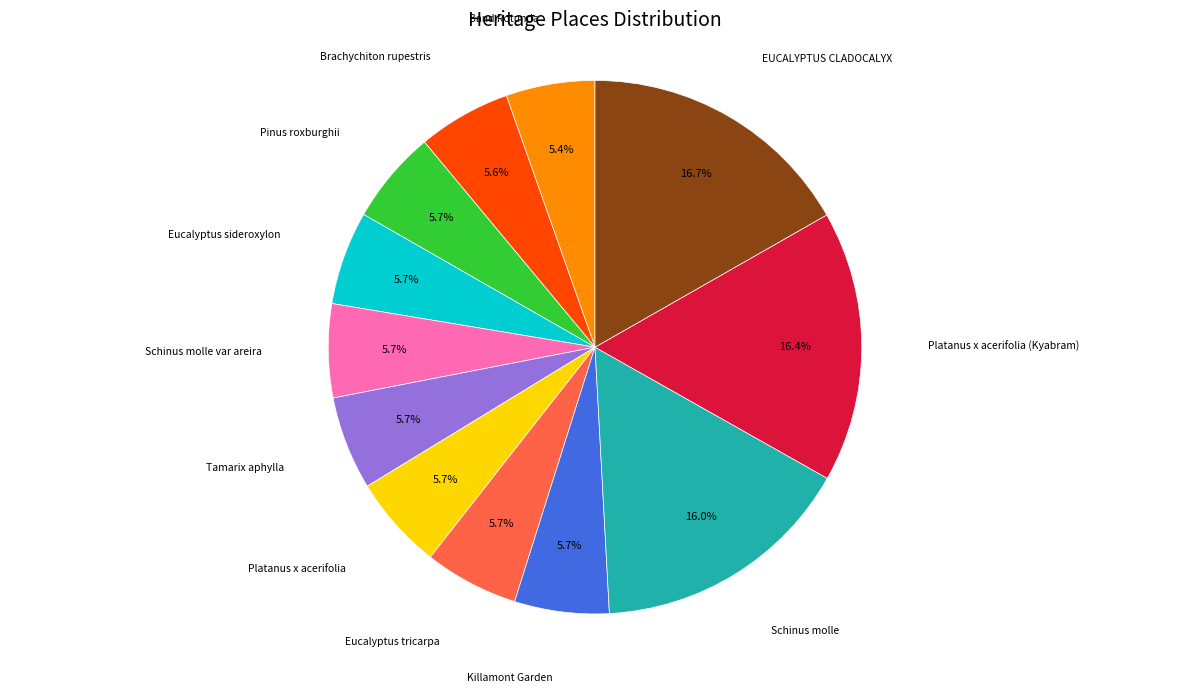

Is there any slice that represents more than half of the pie?

No